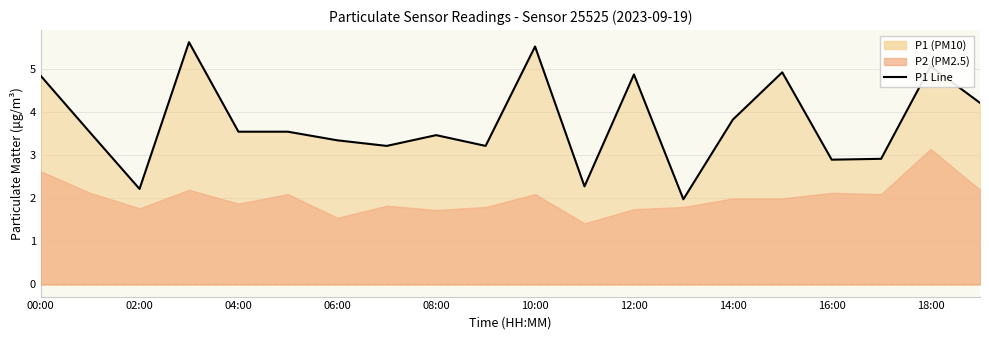

Where is the data nearest to the value 3?

17